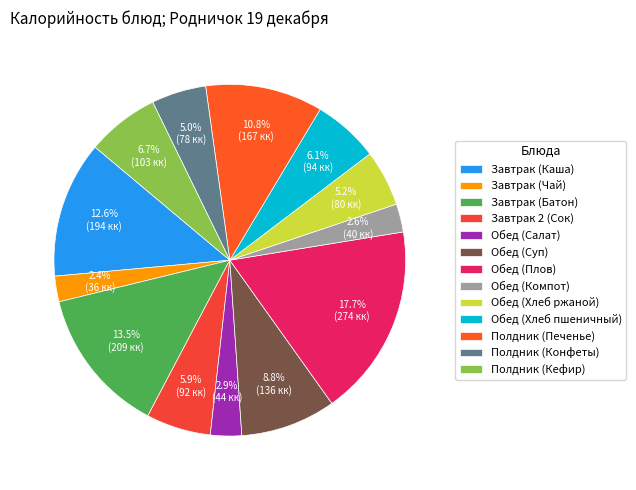

Does Полдник (Конфеты) account for over 50% of the chart?

No